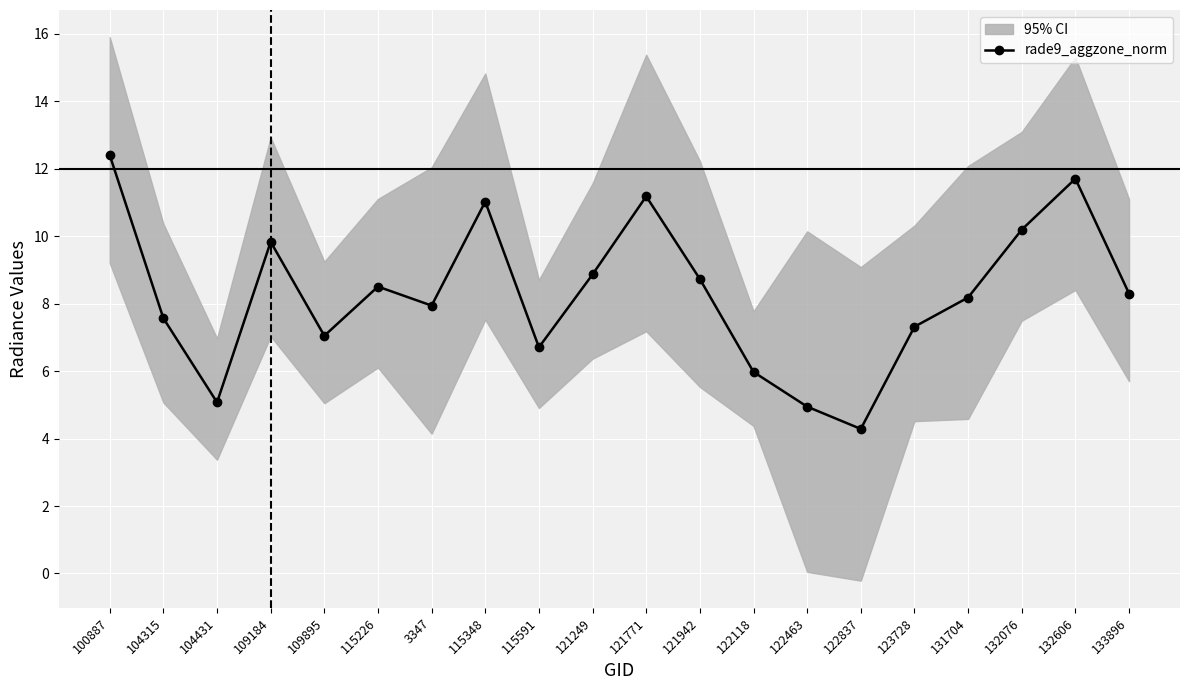

What is the average value?

8.3